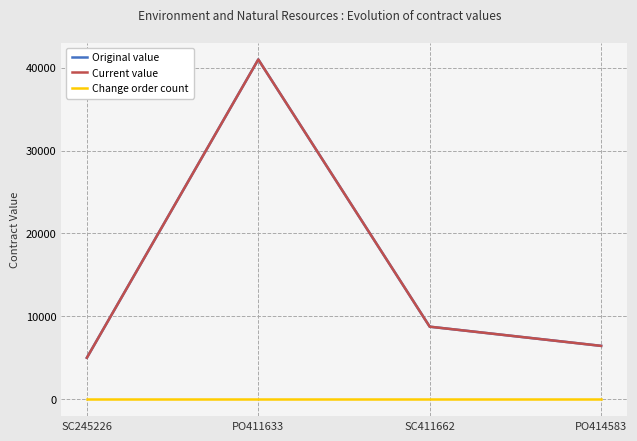

Does the chart display data point markers on the line(s)?

No